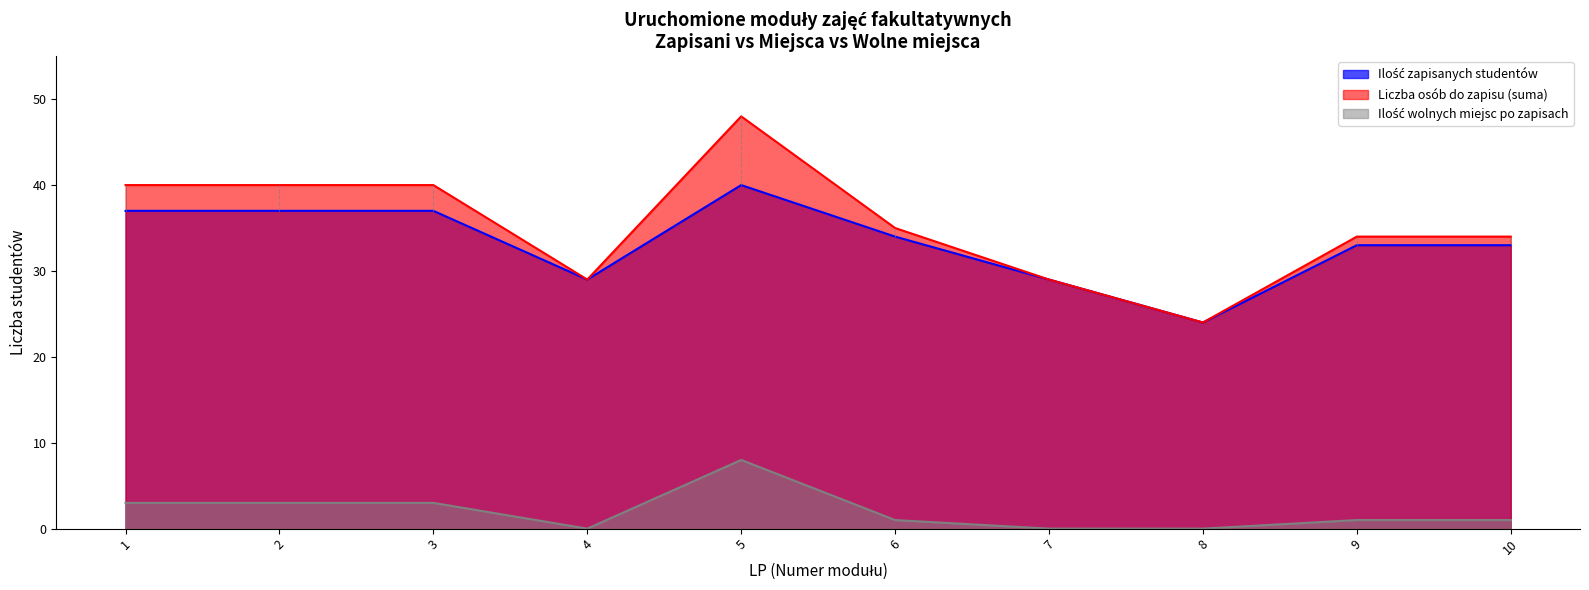

What is the value of the Ilość wolnych miejsc po zapisach point at the 1st from the left?

3